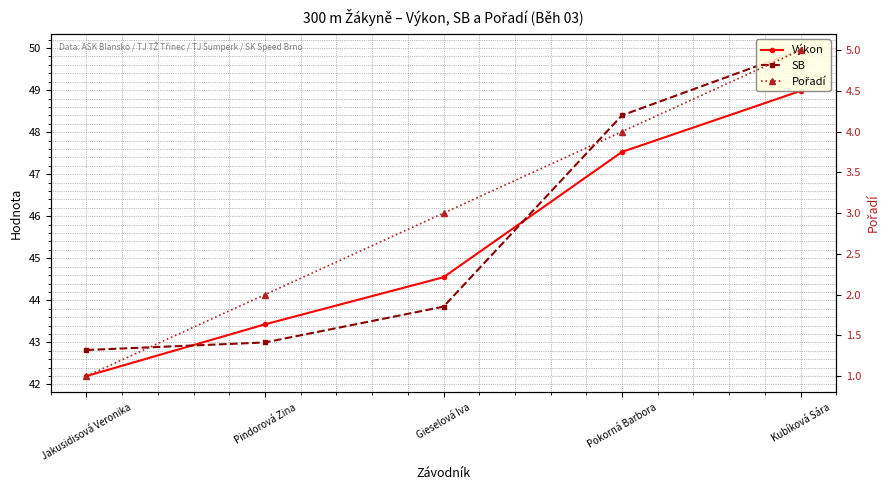

What is the label of the 5th point from the left?

Kubíková Sára